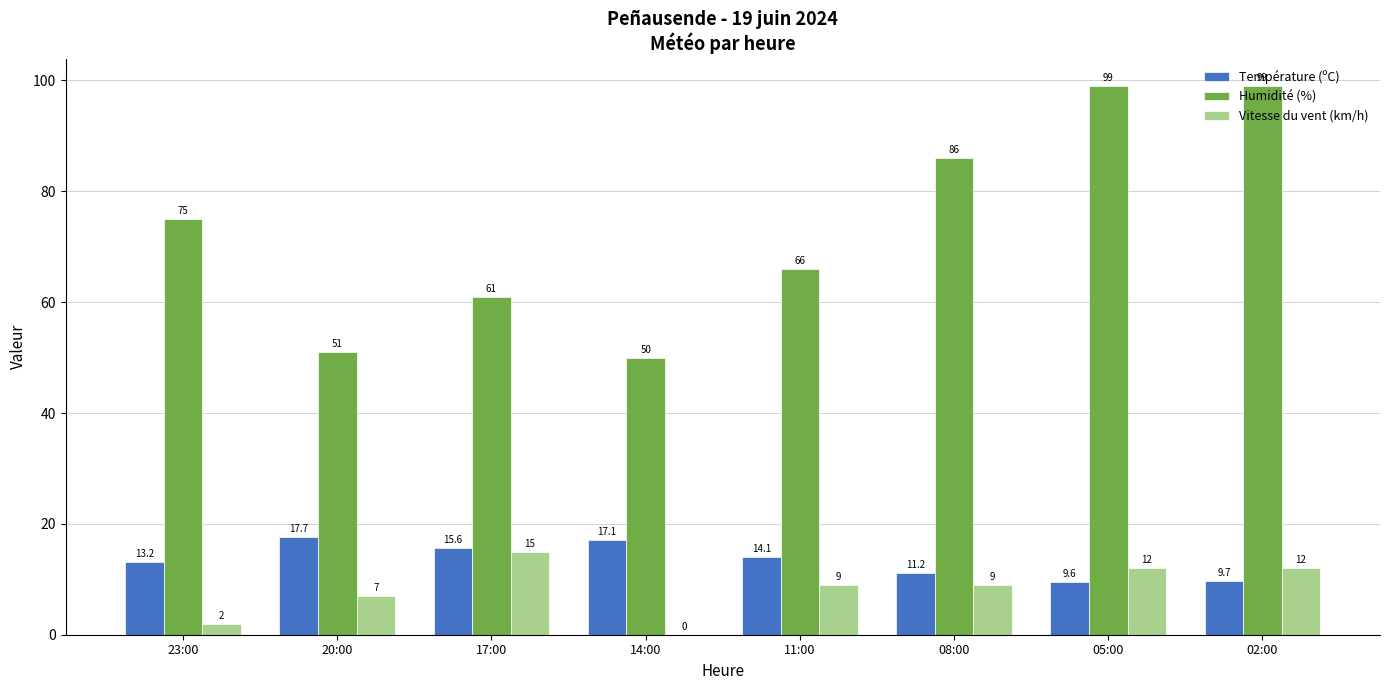

At which label is Vitesse du vent (km/h) closest to 7?

20:00